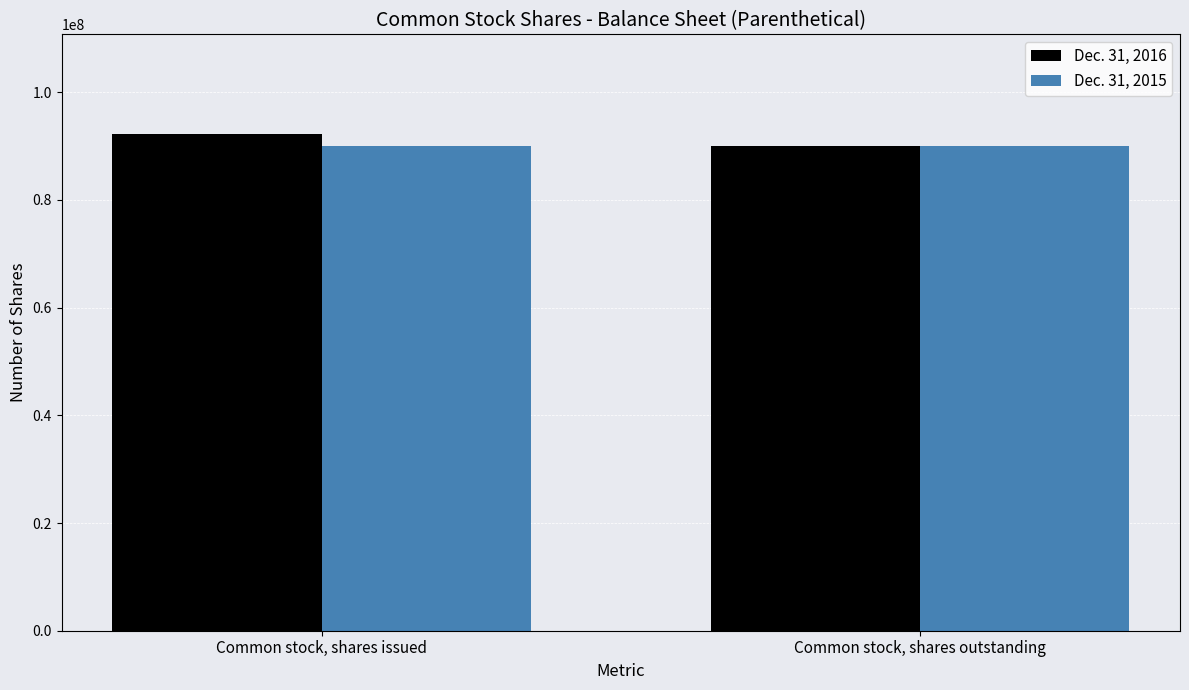

Count the Dec. 31, 2016 values in the range 90000000 to 92279327.

2